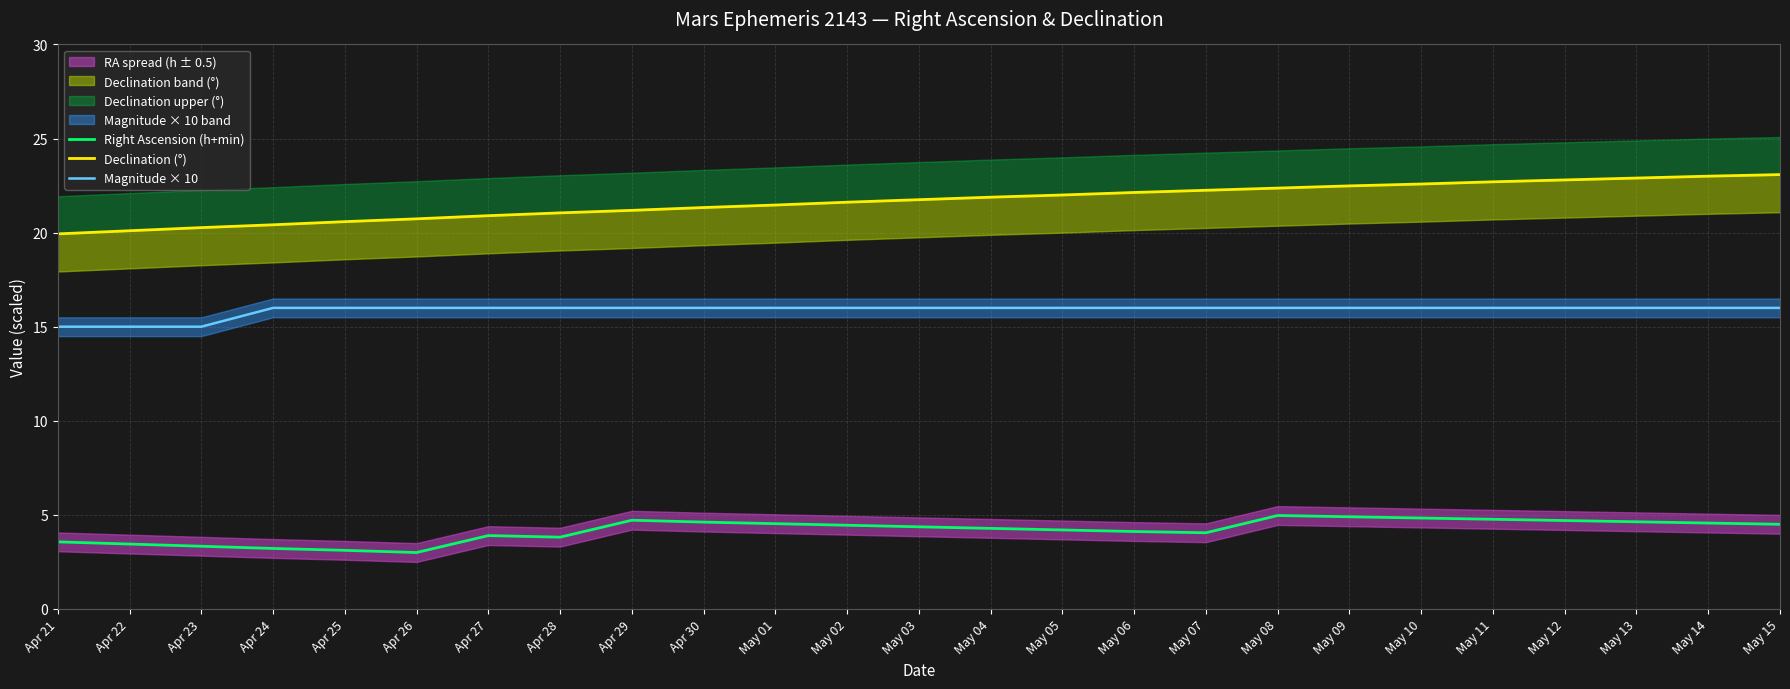

What is the highest value of the Right Ascension (h+min) series?

5.0